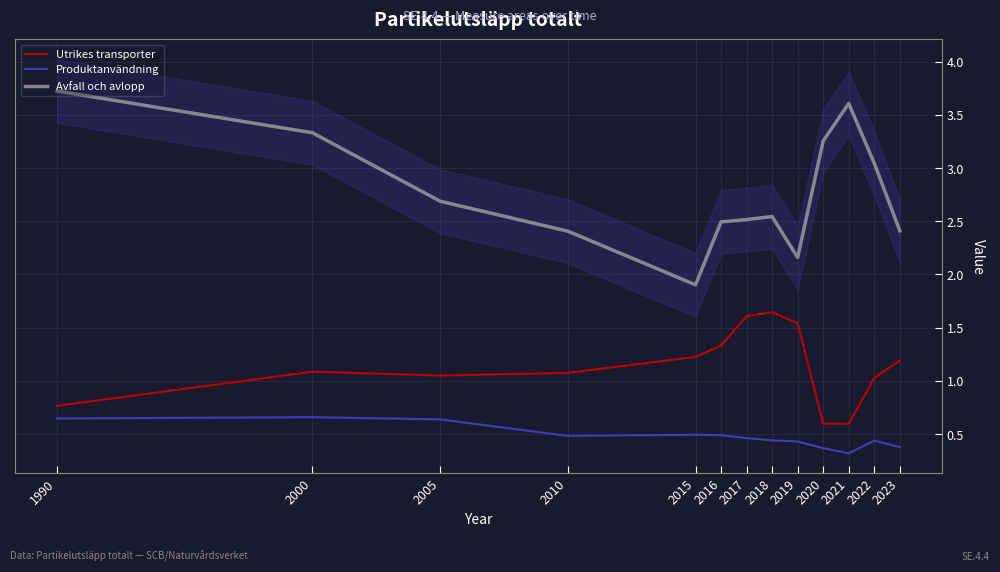

At which category is the sum across all series the highest?

1990